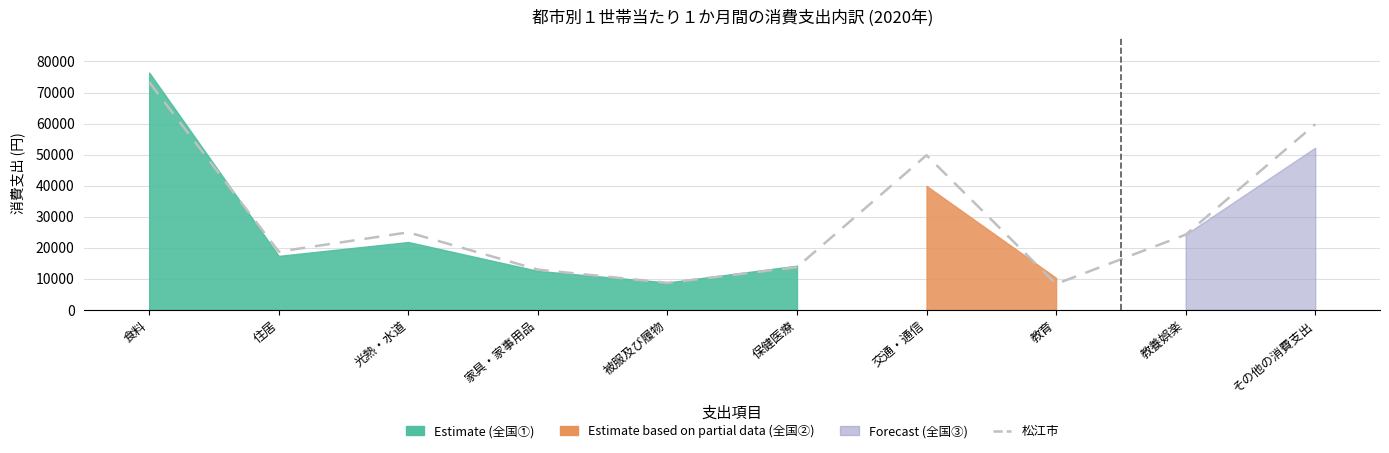

What is the label of the 8th point from the right?

光熱・水道